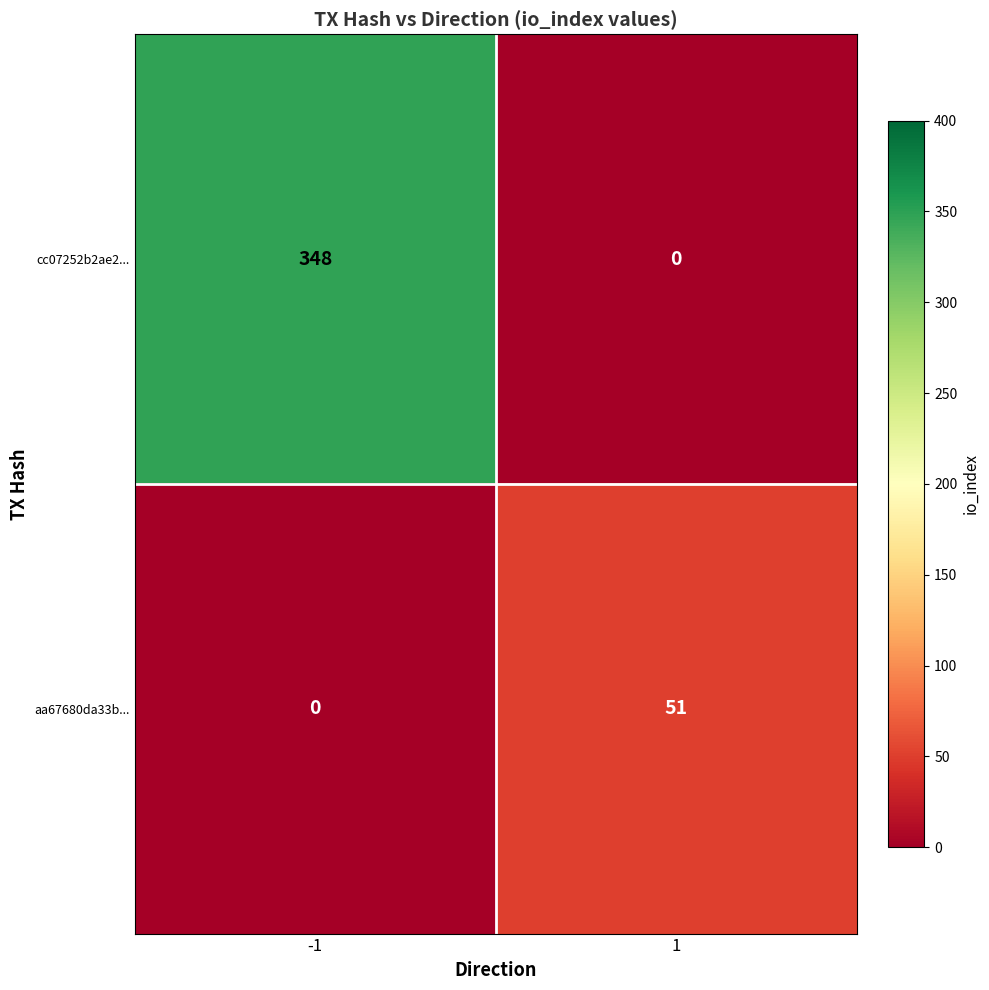

Reading left to right, list all the values displayed in this chart.

cc07252b2ae2...: -1=348	1=0
aa67680da33b...: -1=0	1=51